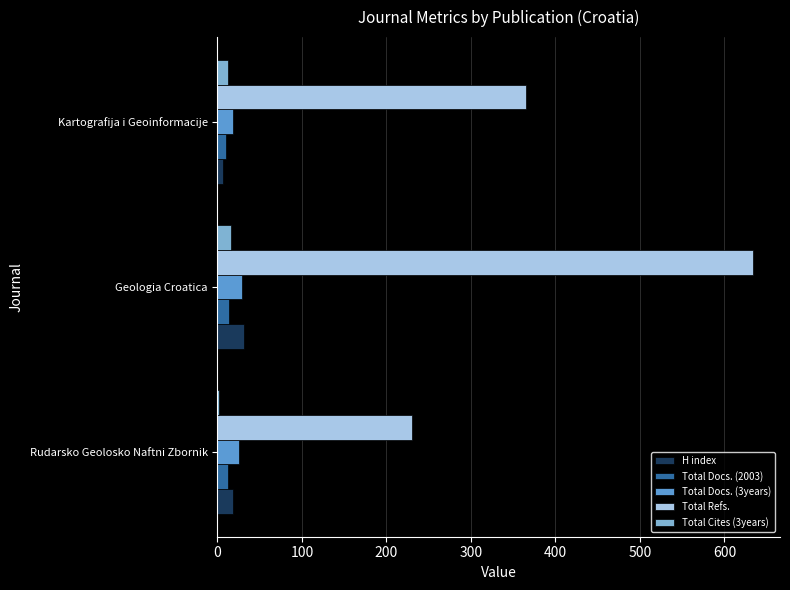

How many distinct data groups are displayed?

5